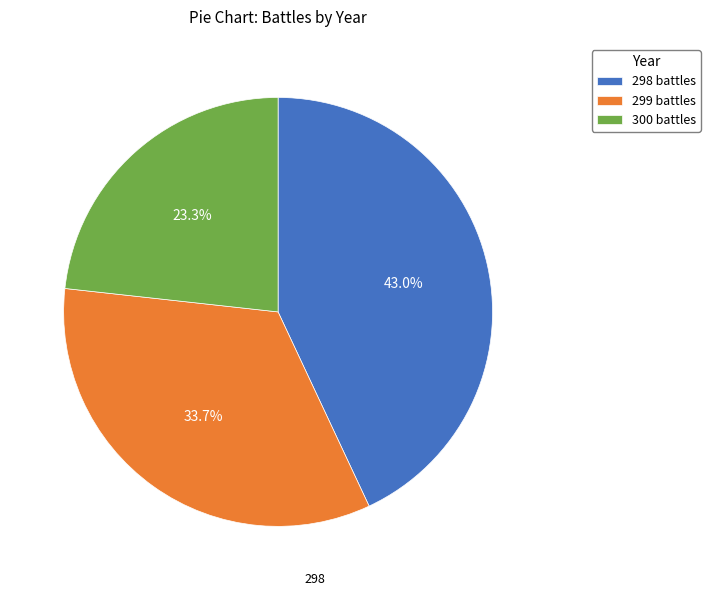

Combined, do 298 and 300 account for over 50%?

Yes